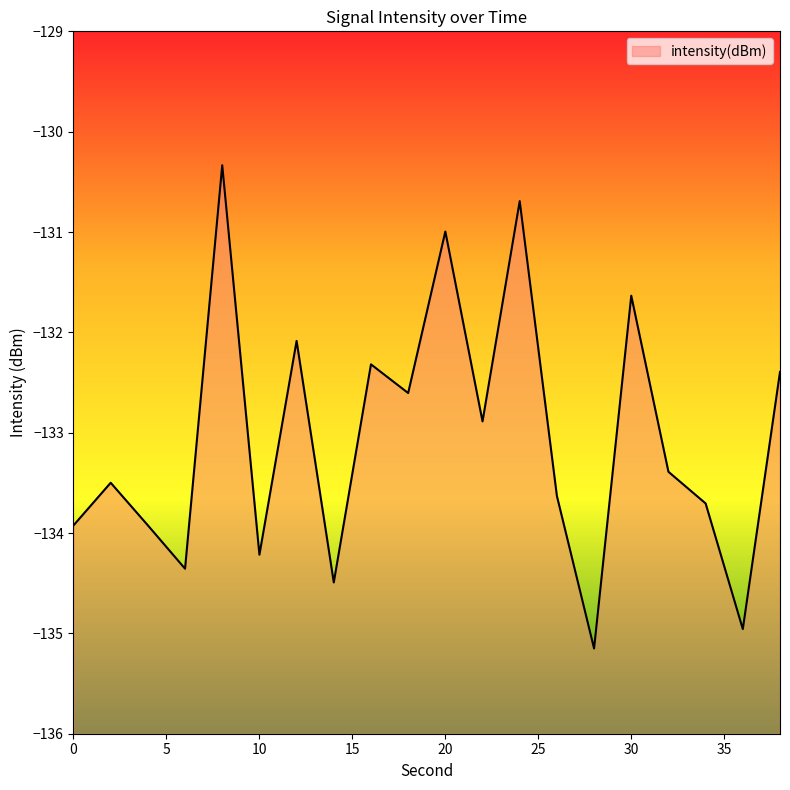

The chart shows a value of -130.7 at 24. True or false?

True